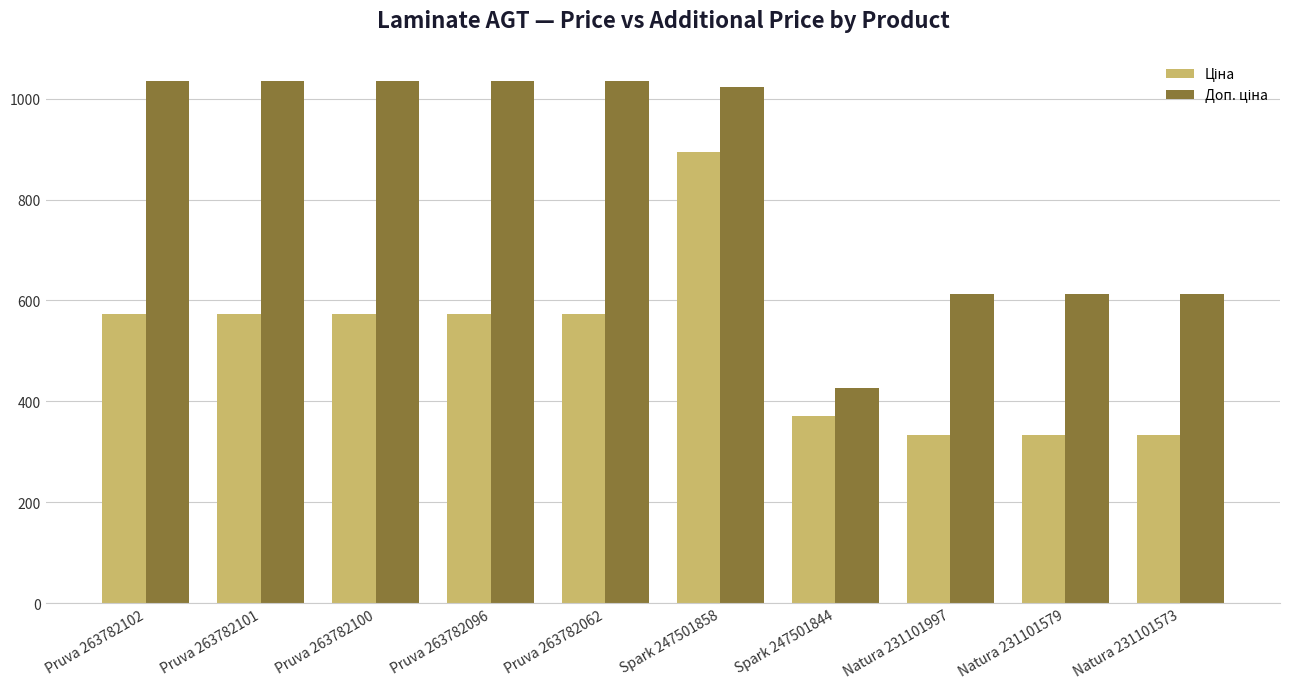

What is the greatest value displayed?

1035.1